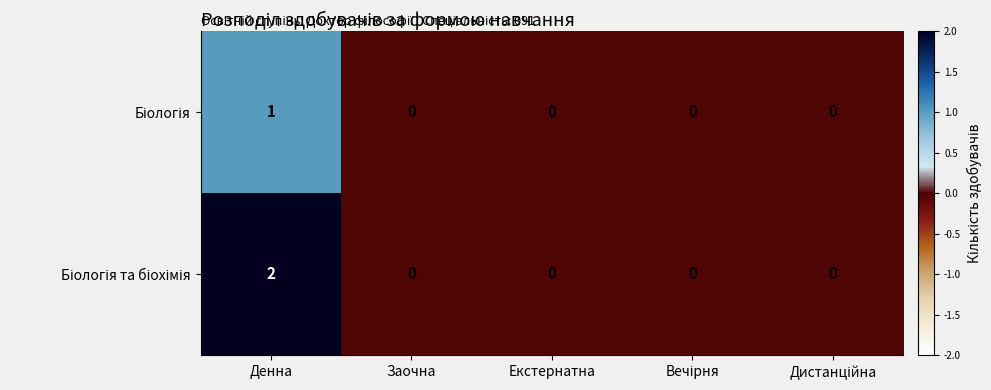

What is the greatest value displayed?

2